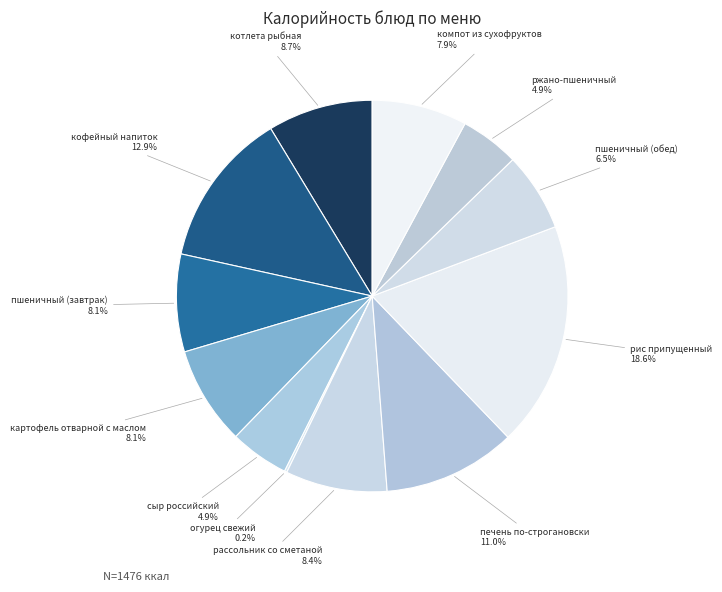

Which slice is the largest?

рис припущенный